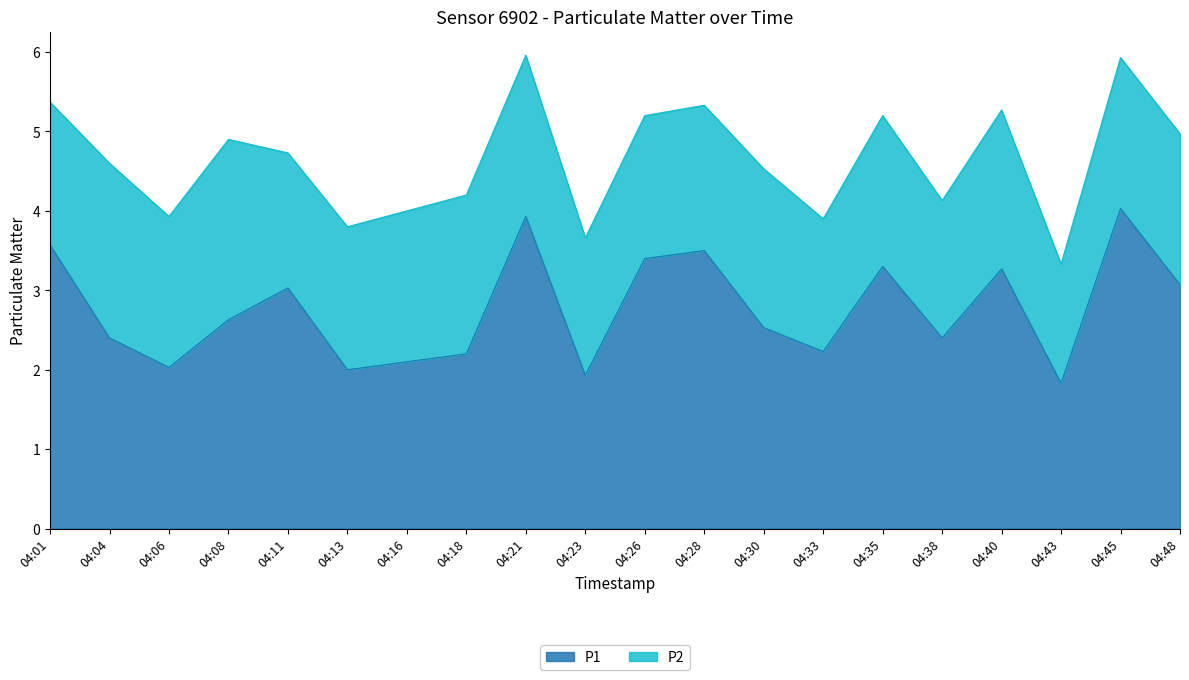

Which label corresponds to the smallest value in the chart?

04:43